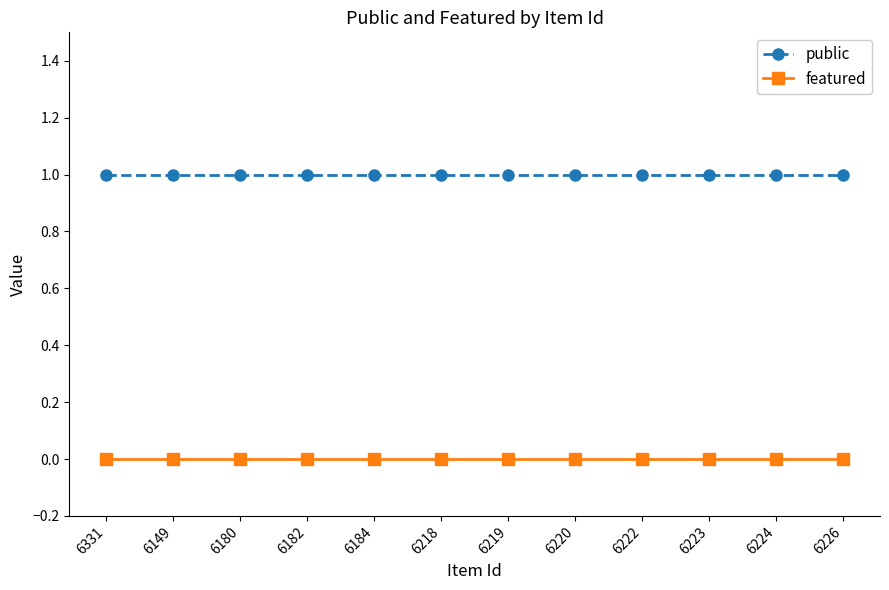

Count the number of categories in the chart.

12